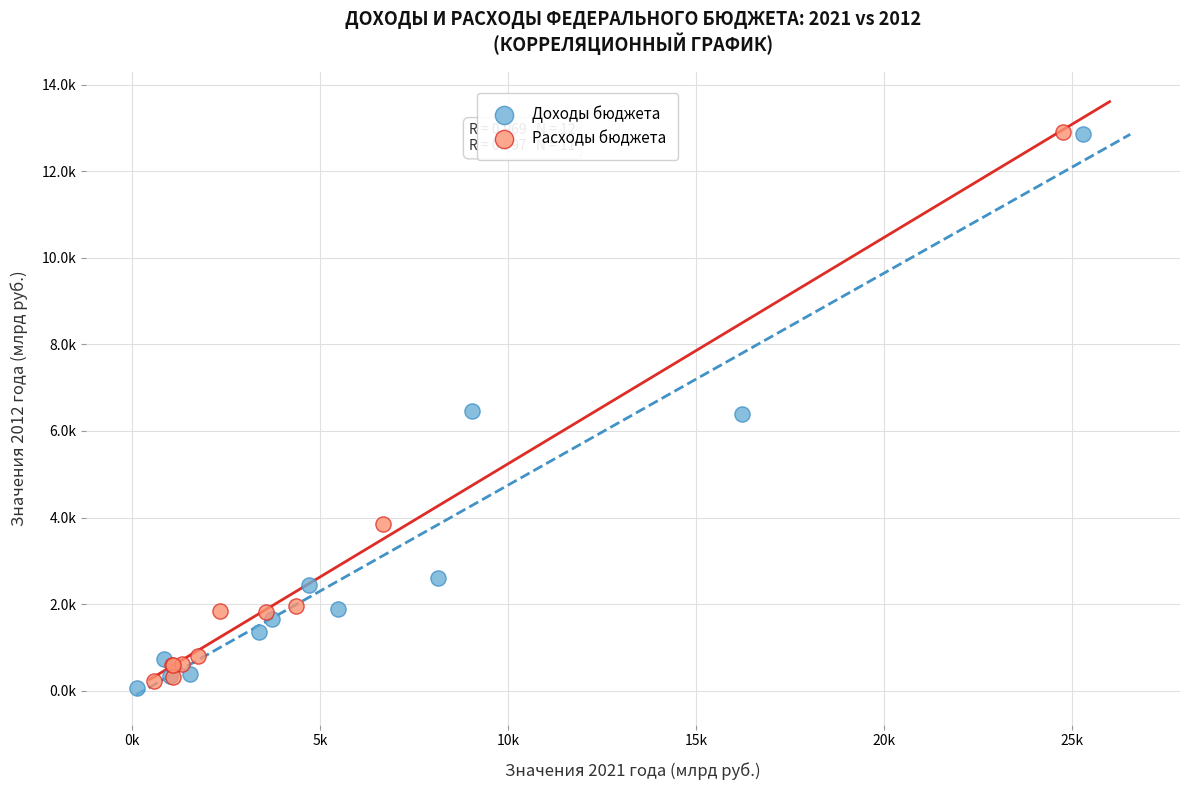

What are all the series names shown in the legend?

Доходы бюджета, Расходы бюджета